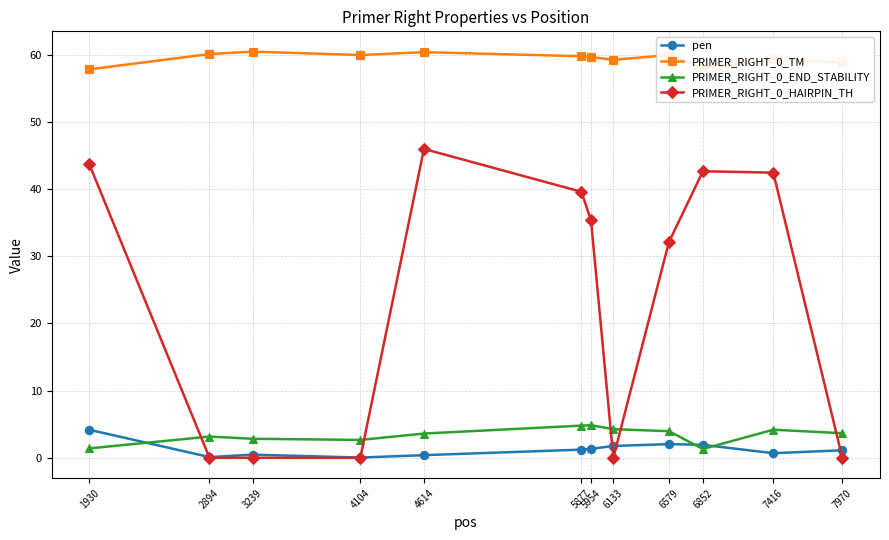

What value does the PRIMER_RIGHT_0_TM series have at 6133?

59.2